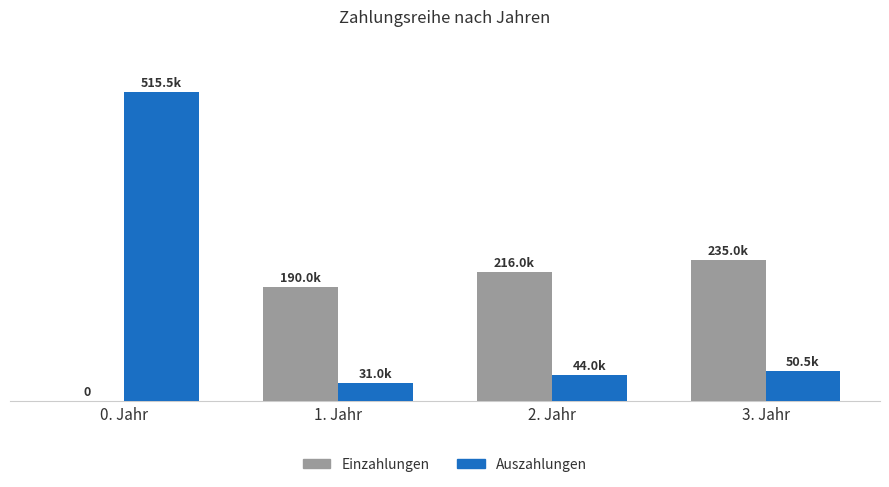

What is the average value of the Einzahlungen series?

160250